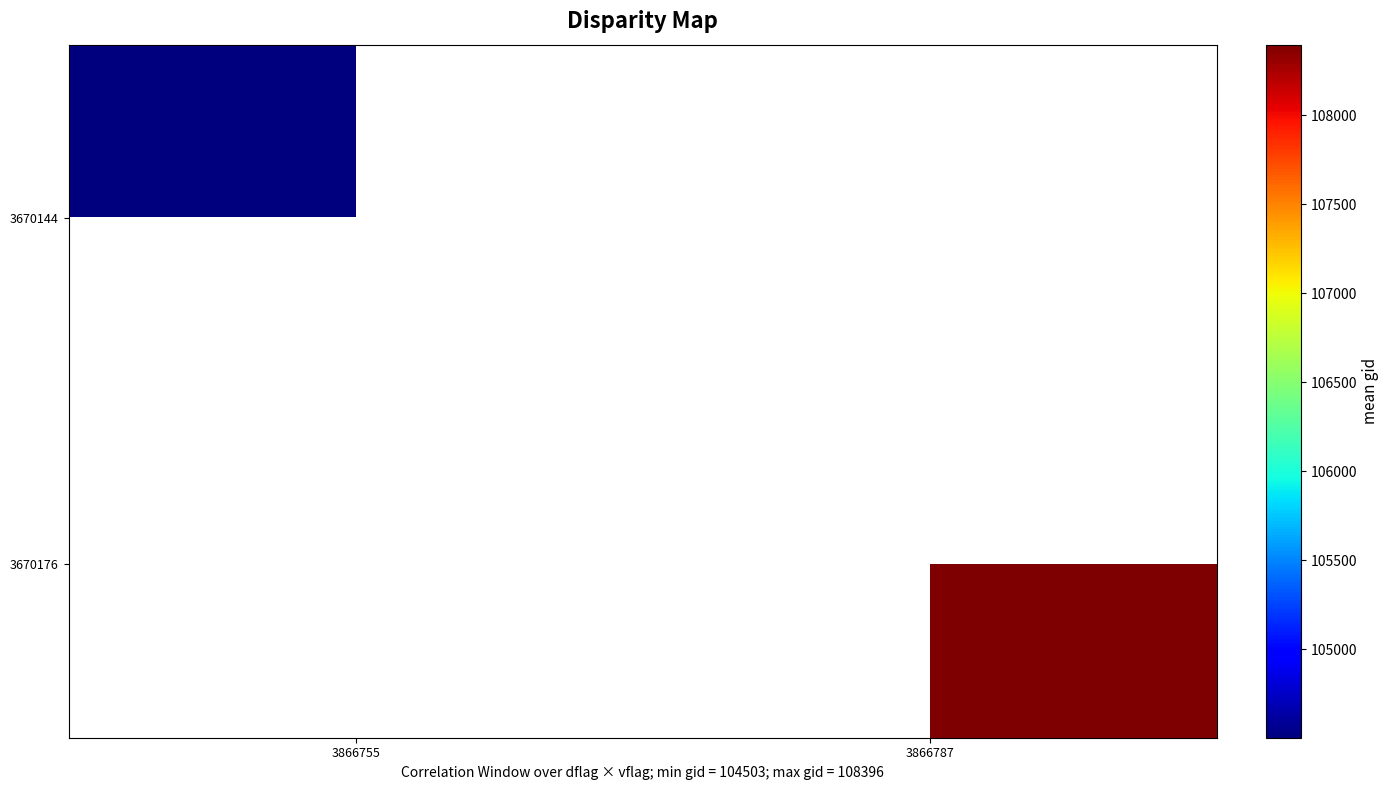

At which label is 3670144 closest to 104503?

3866755